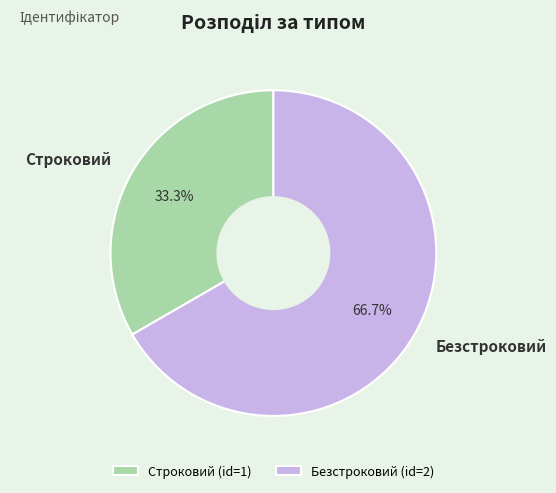

True or false: Безстроковий accounts for 55% of the total.

False